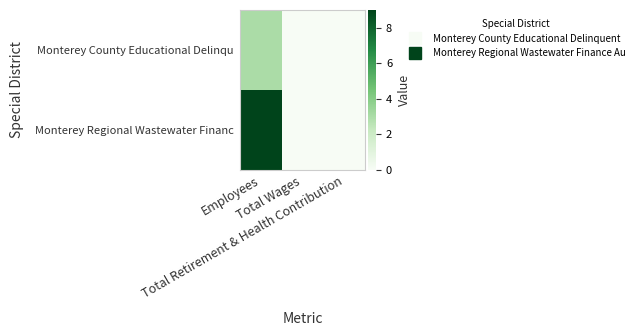

At which category is the sum across all series the highest?

Employees